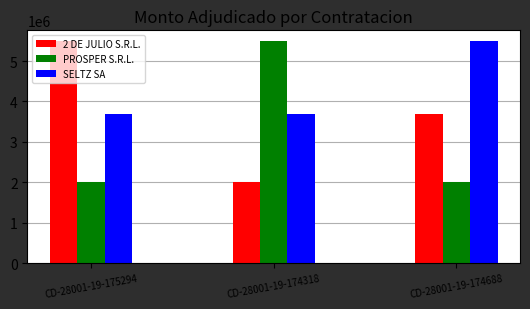

At CD-28001-19-175294, list the series in order from smallest to largest.

PROSPER S.R.L., SELTZ SA, 2 DE JULIO S.R.L.